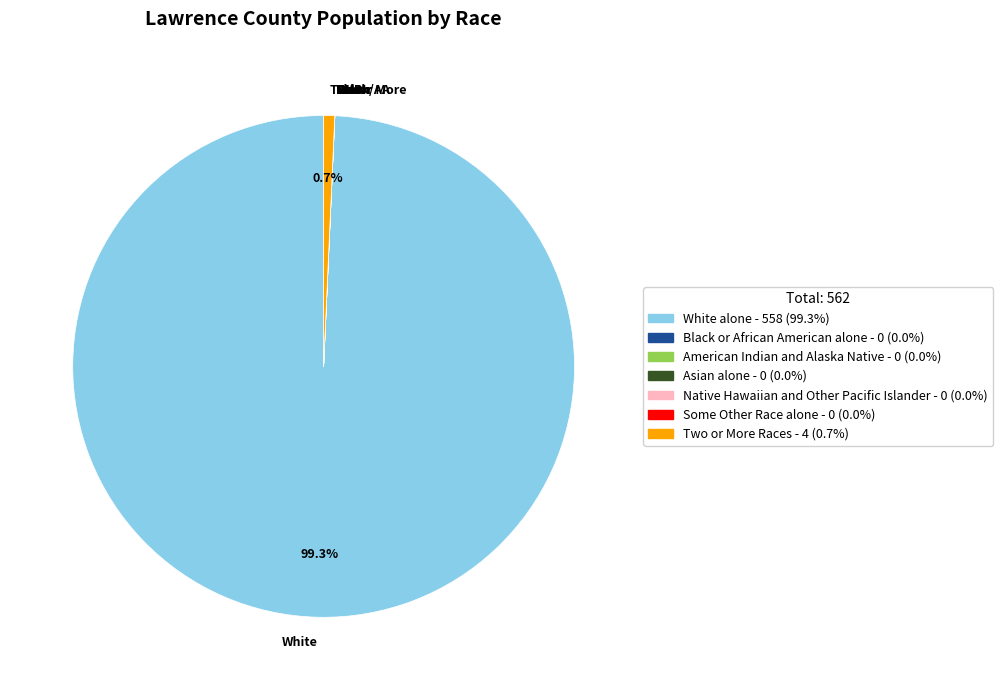

Is White the majority of the pie?

Yes